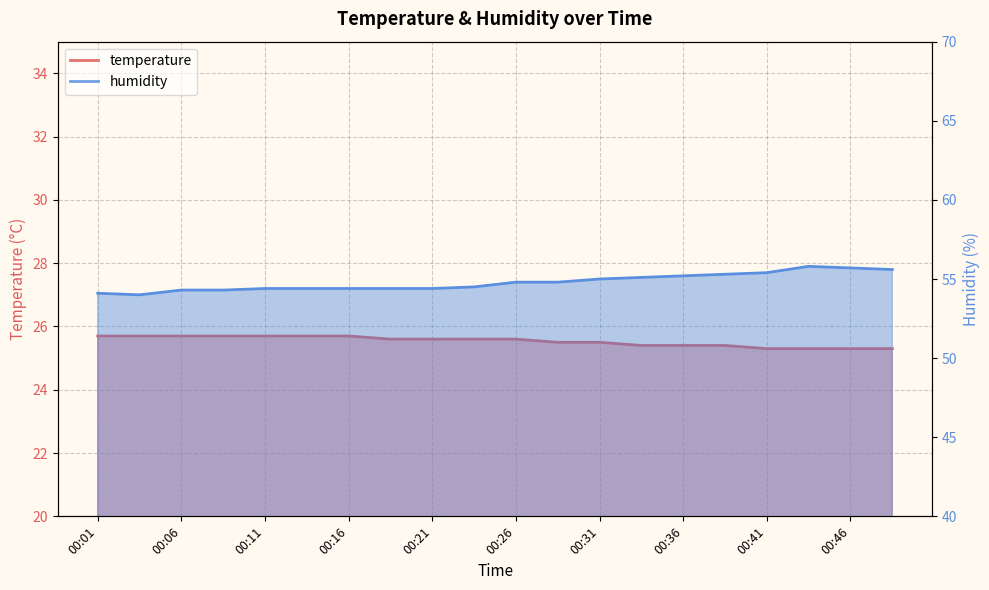

What is the average value of the humidity series?

54.8